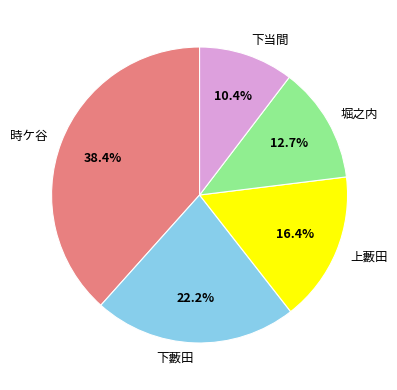

Between 下当間 and 上藪田, which is larger?

上藪田